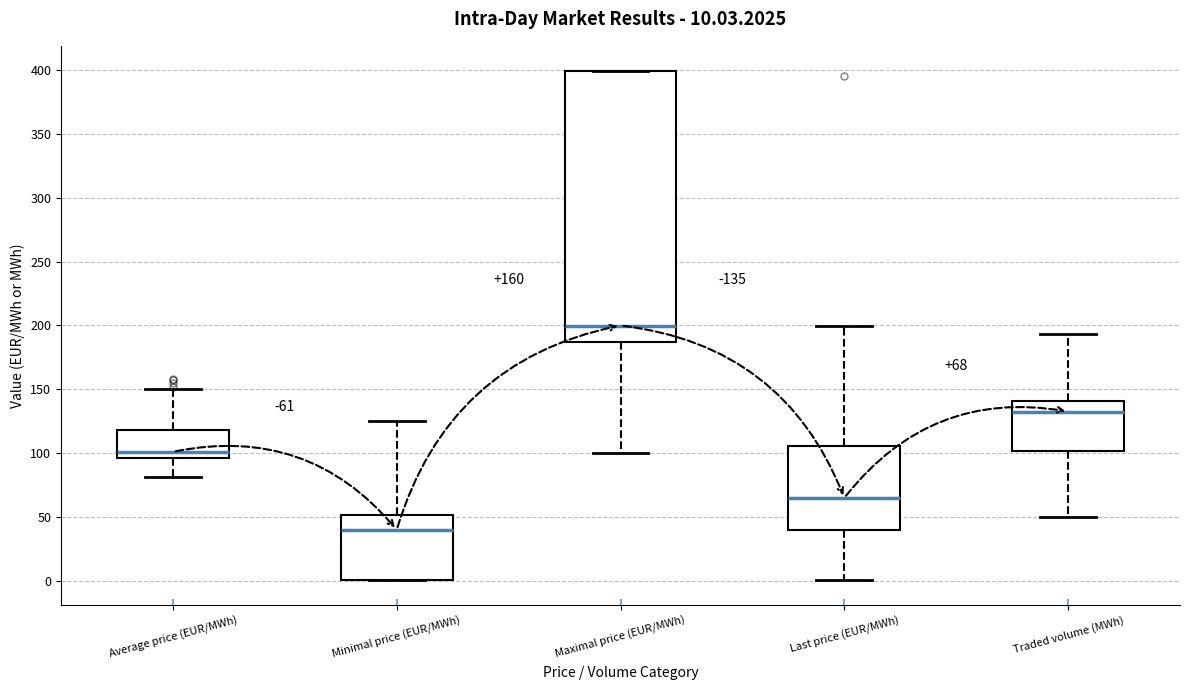

Which box is the tallest, from its lower edge to its upper edge?

Maximal price (EUR/MWh)